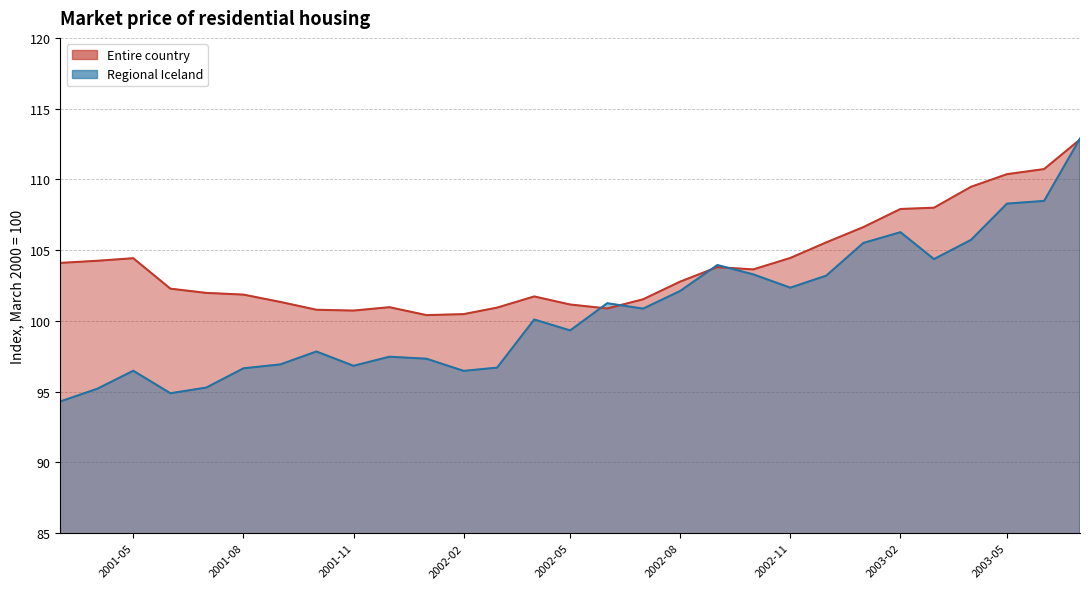

Which series has the largest range (max minus min)?

Regional Iceland